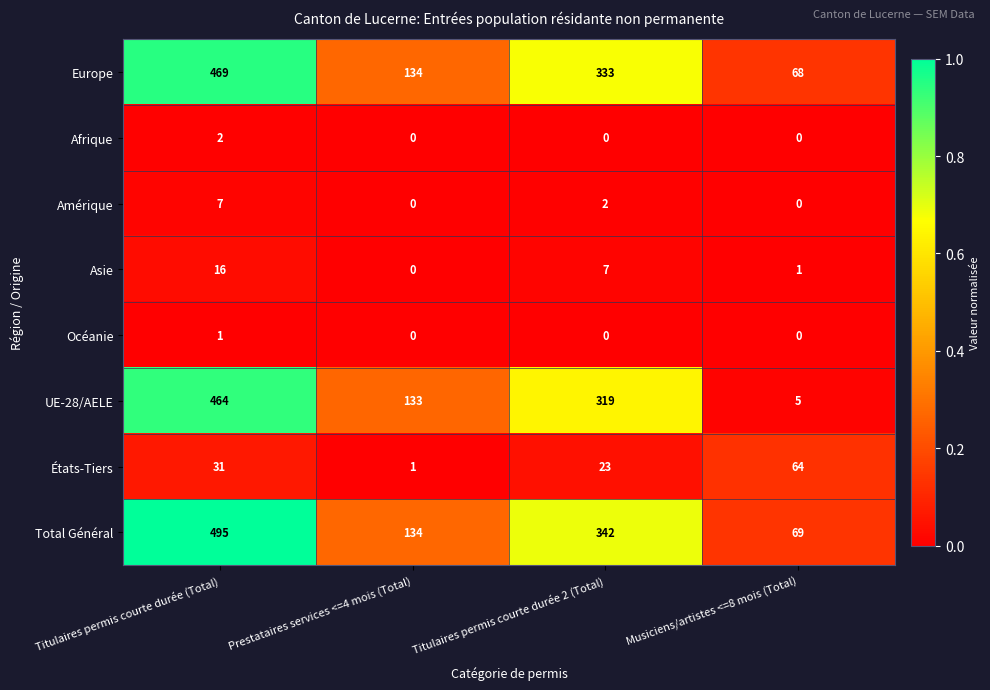

List the series in order of their peak value, highest first.

Total Général, Europe, UE-28/AELE, États-Tiers, Asie, Amérique, Afrique, Océanie